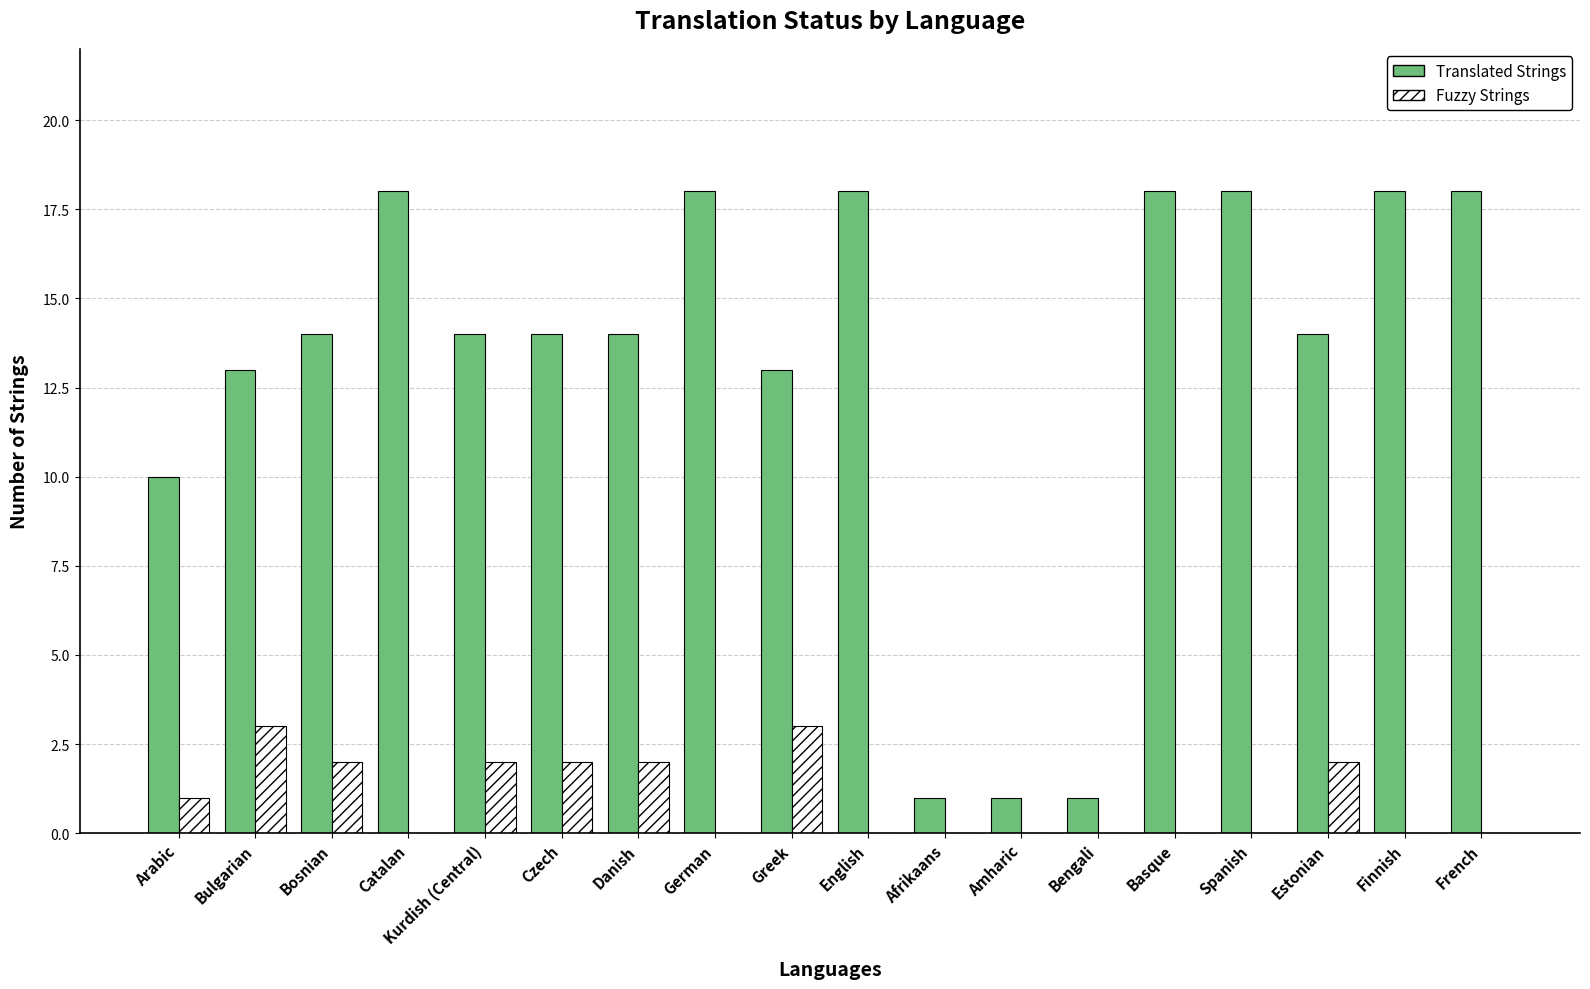

What is the sum of the Translated Strings values at Spanish and Greek?

31